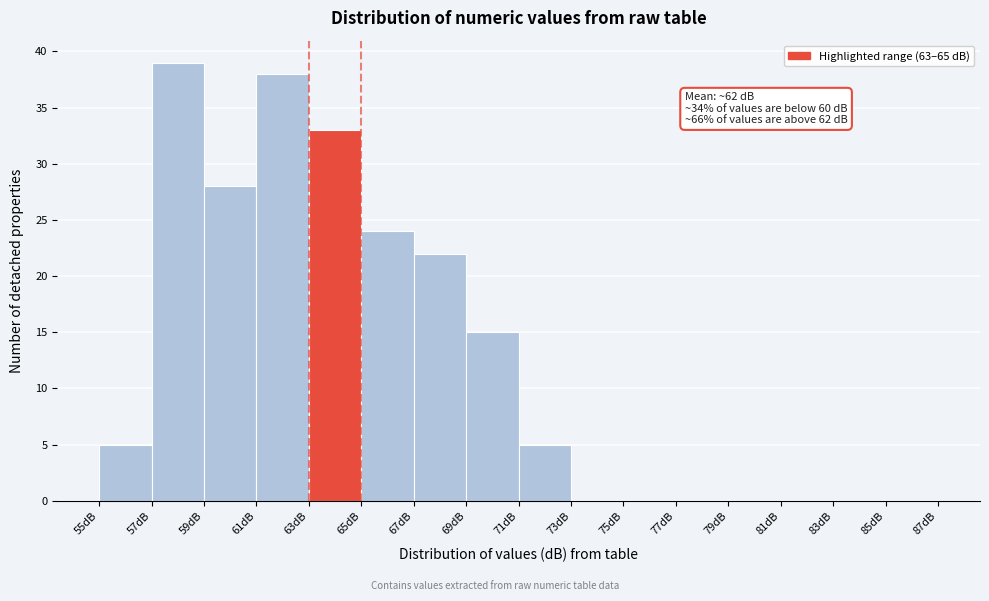

Which range on the x-axis has the tallest bar?

57 to 59